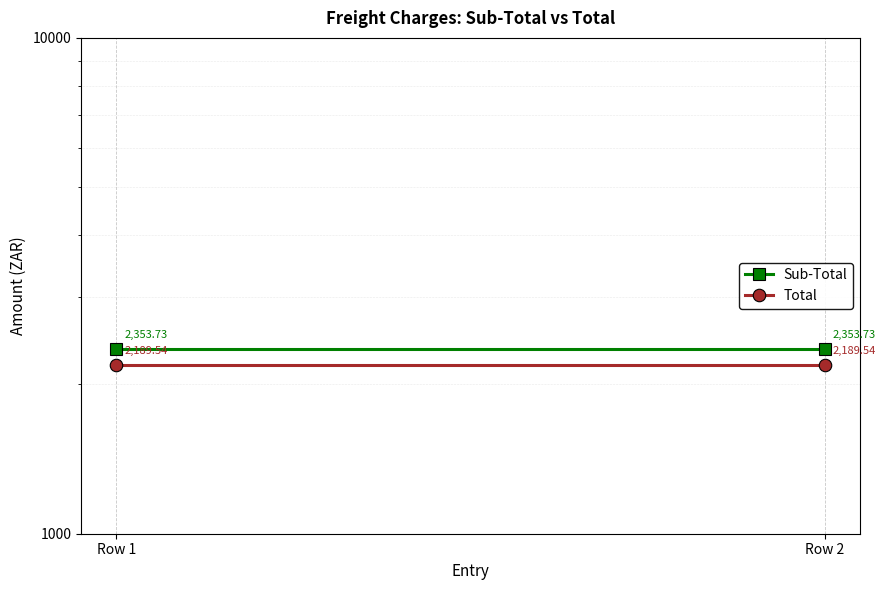

The Total series shows 1491.8 at Row 2. True or false?

False